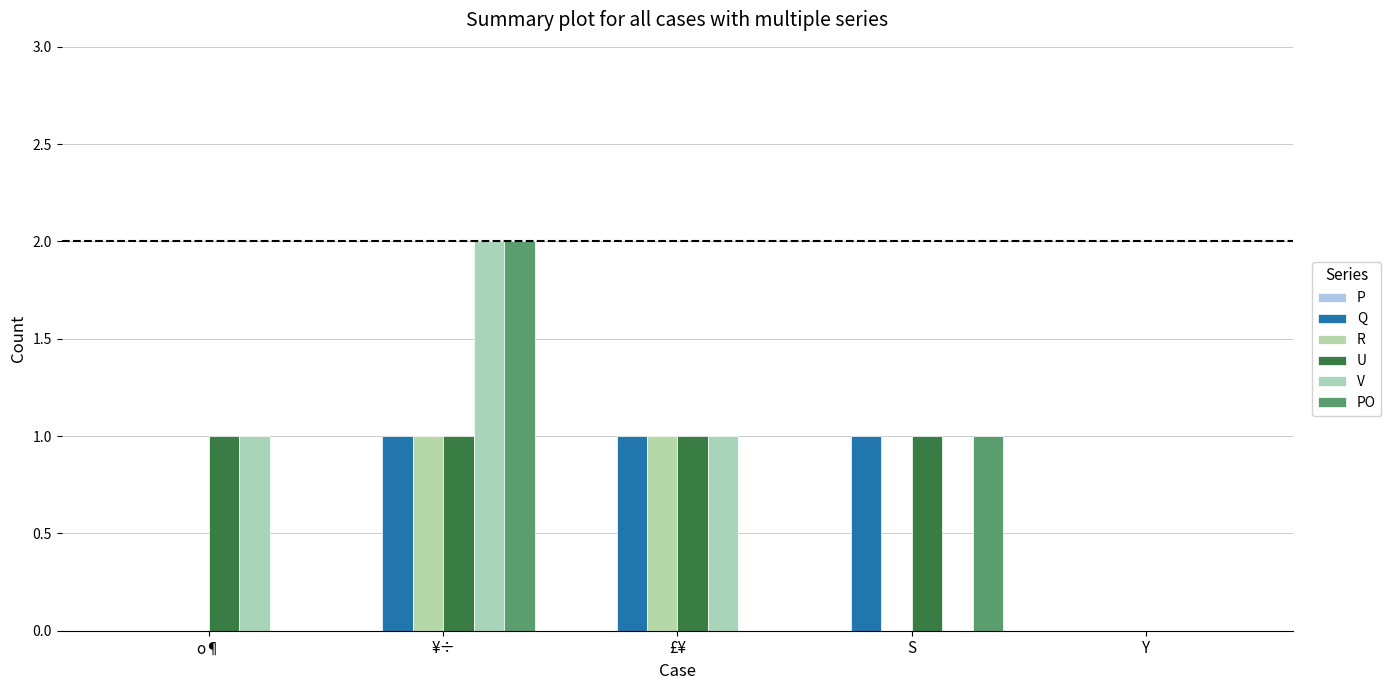

Rank the categories by R value from highest to lowest.

¥÷, £¥, o¶, S, Y